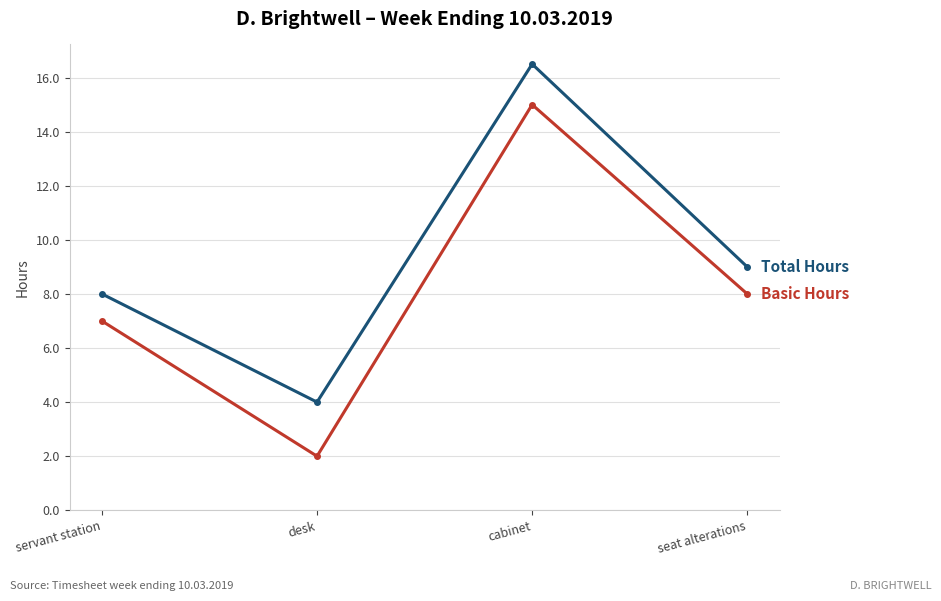

What is the total value across all series at servant station?

15.0